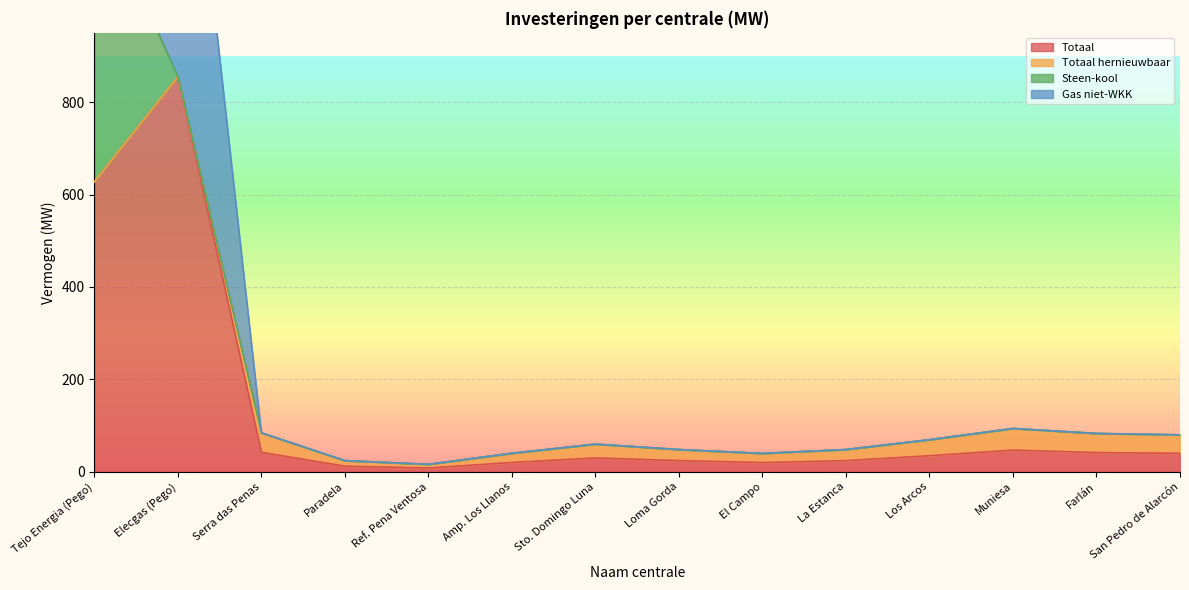

Which series ends up on top after the final intersection of Gas niet-WKK and Steen-kool?

Gas niet-WKK